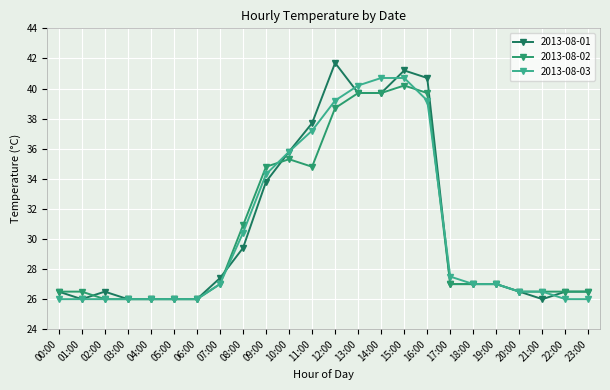

What is the total value across all series at 02:00?

78.5